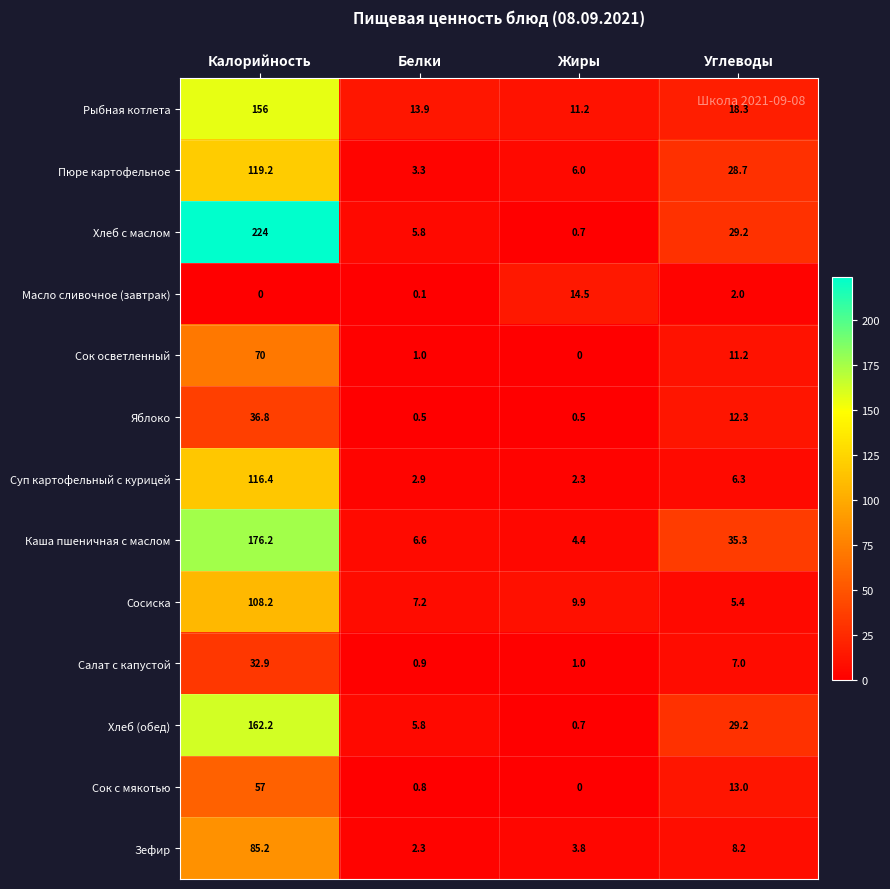

At which label does Зефир reach its minimum?

Белки